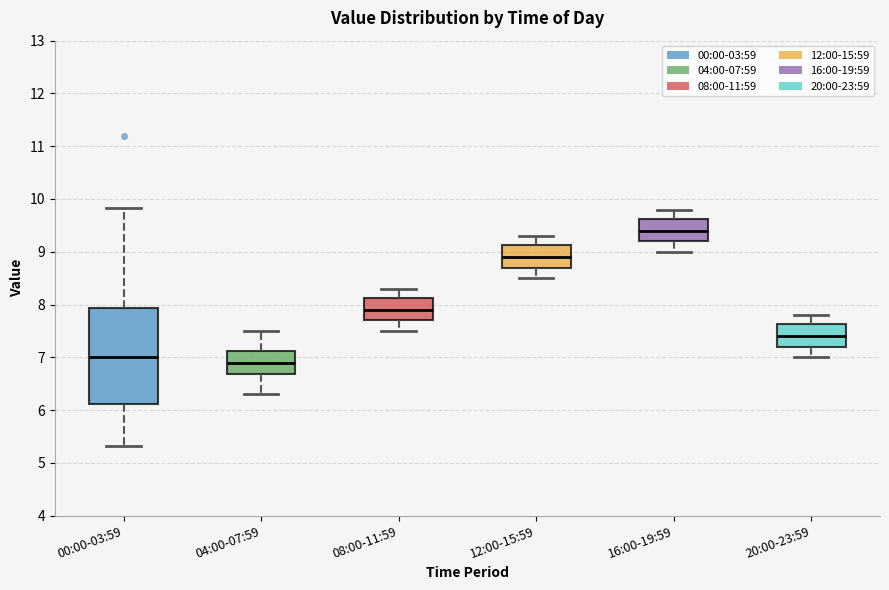

Where does the upper whisker of the box for 20:00-23:59 end on the y-axis? The values are not printed on the chart, so give them approximately, as read against the axis.

7.8